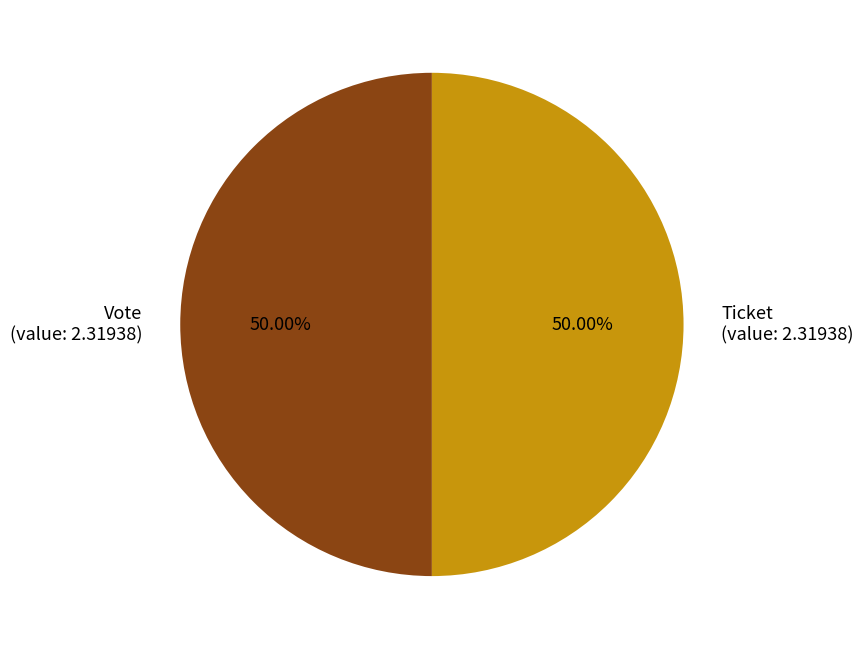

What is the ratio of the value at Ticket to the value at Vote?

1.0